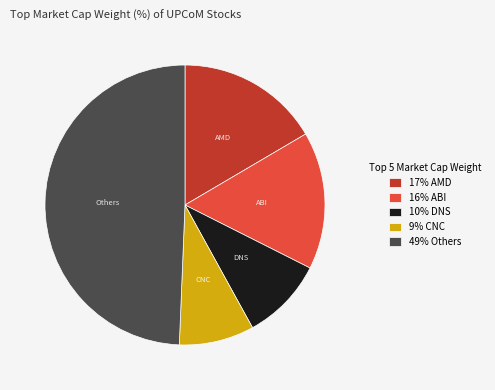

Is it true that 9% CNC is 9% of the pie?

True